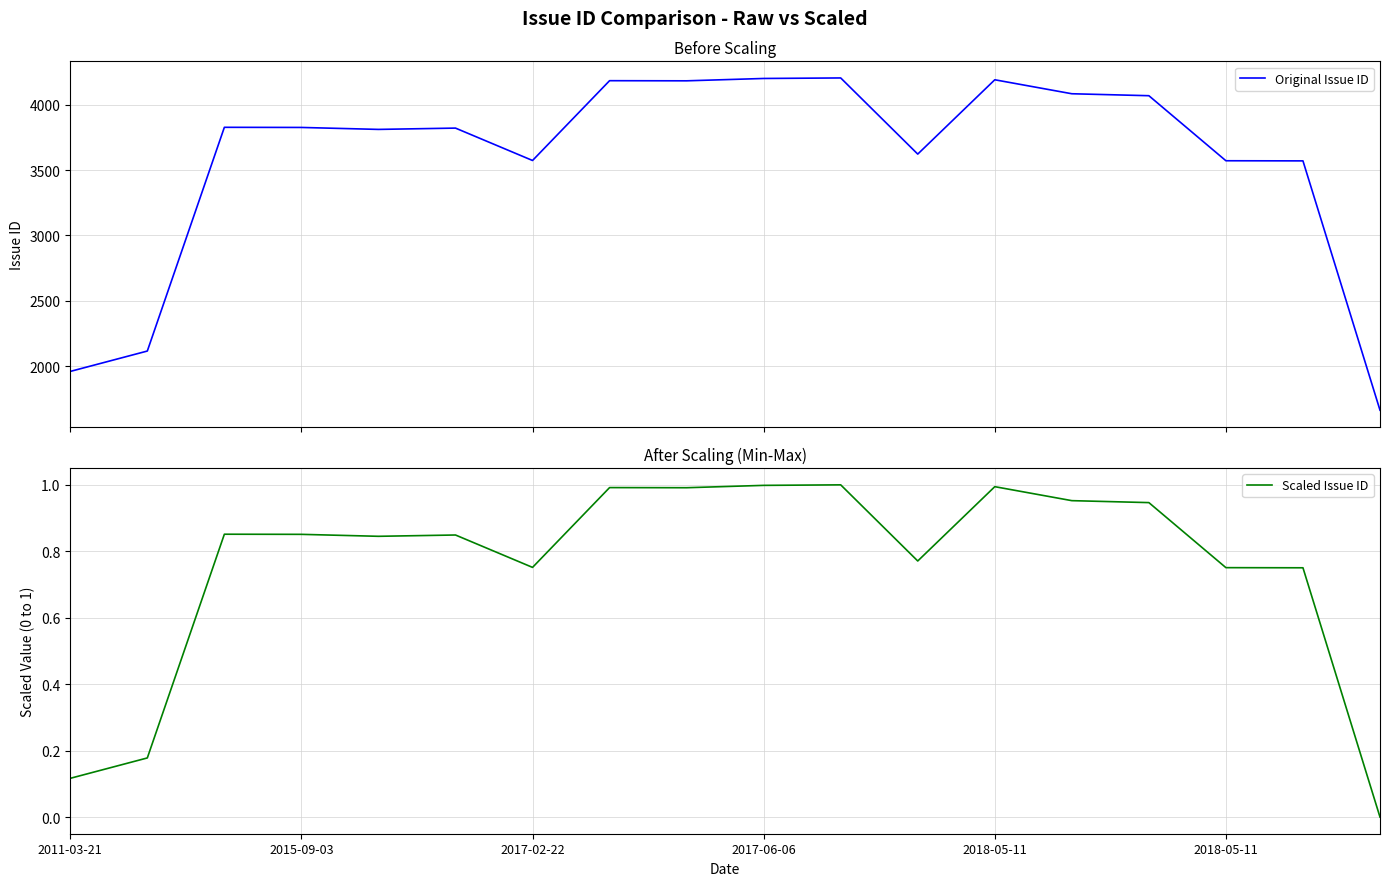

In Original Issue ID, how many points are higher than both neighbors (excluding endpoints)?

5